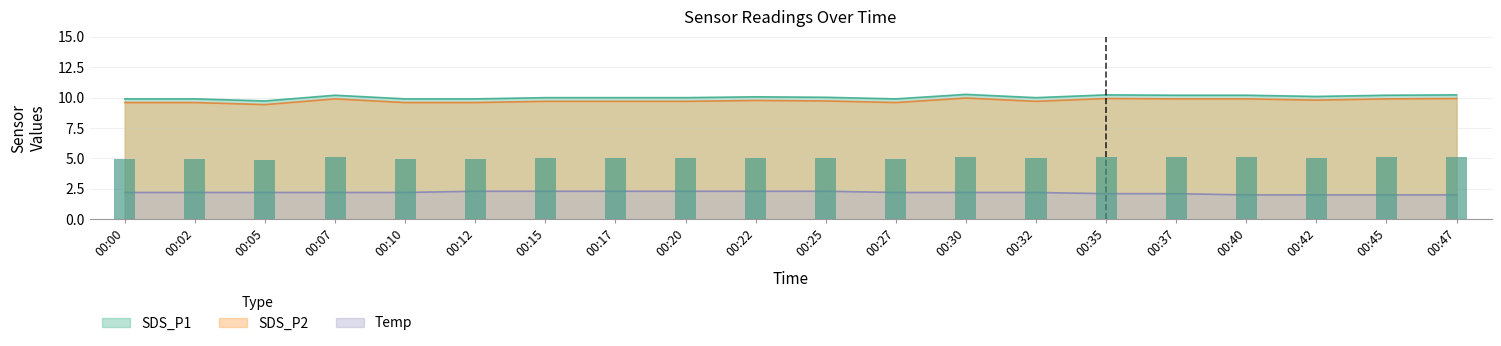

At how many categories does at least one series exceed 7?

20